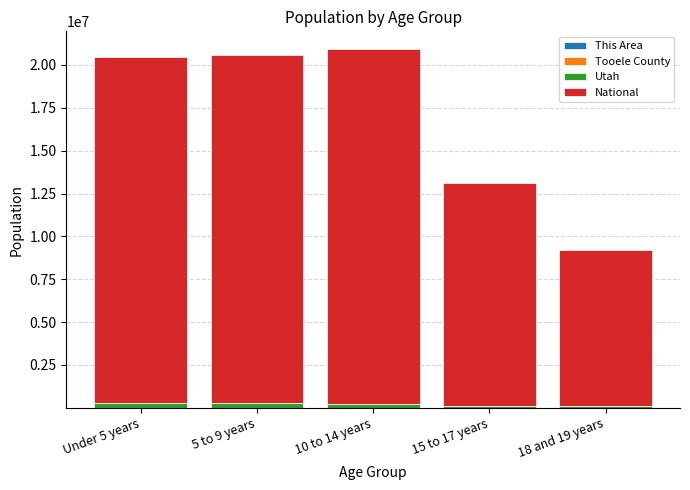

Count the number of data series in this chart.

4